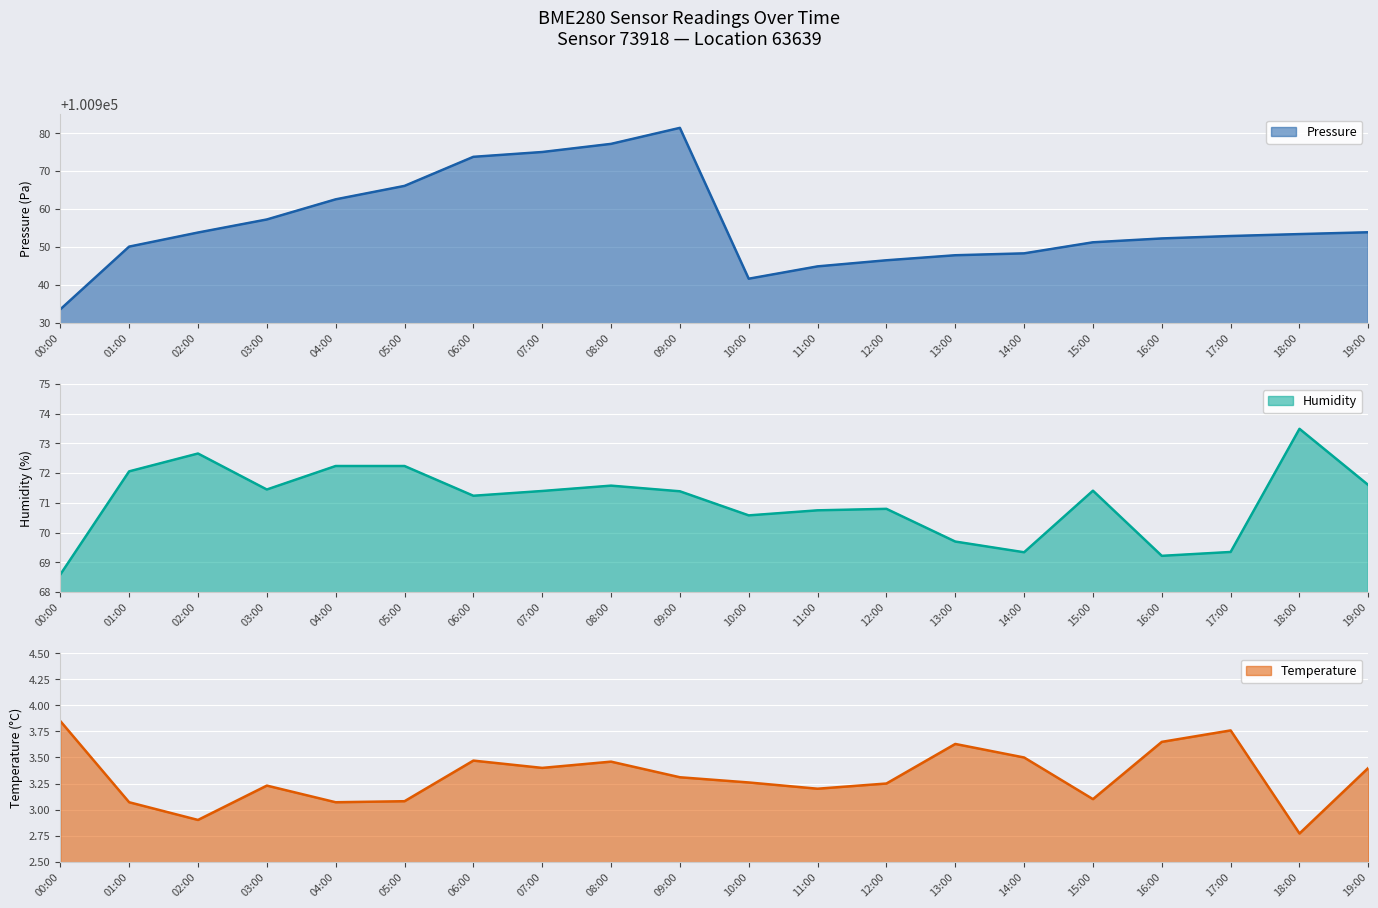

What is the maximum value for pressure?

100981.5